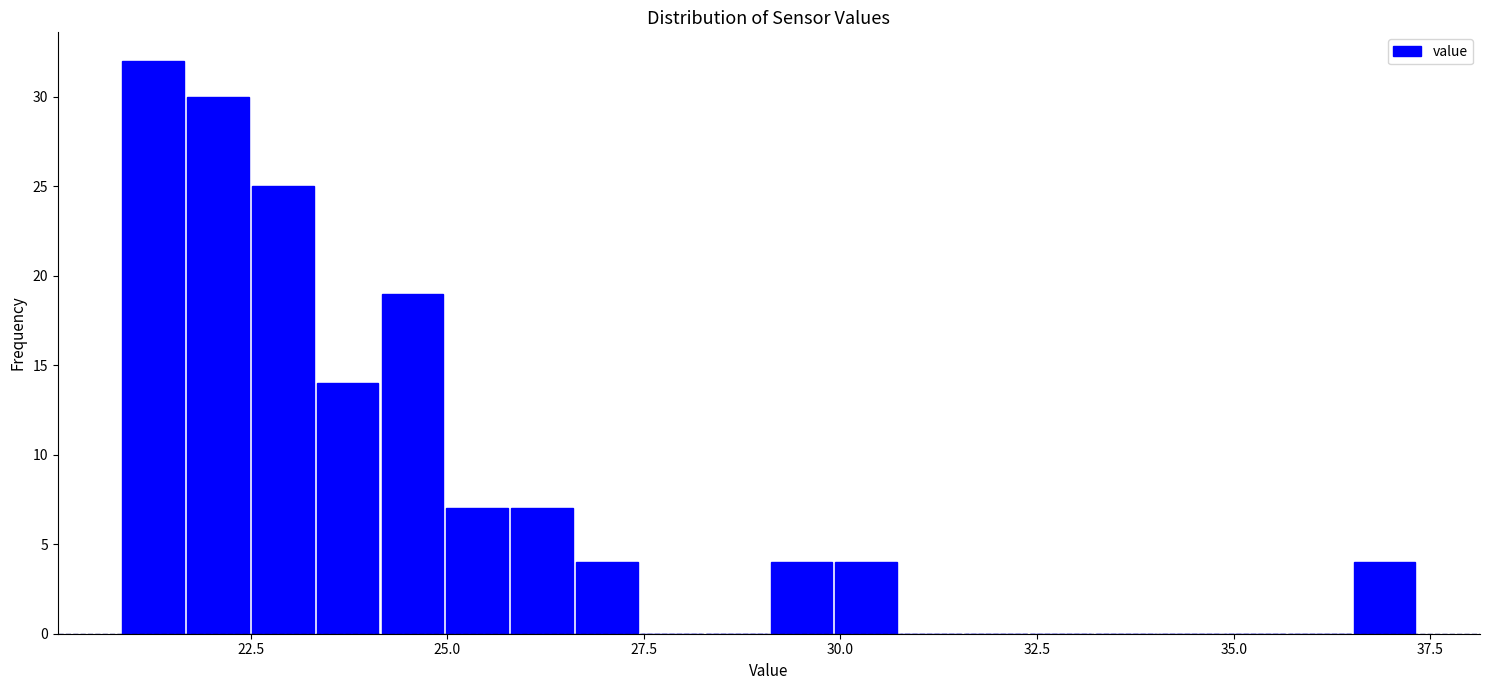

Around what value on the x-axis is the tallest bar? Give the approximate position of its centre, as read against the axis.

21.5